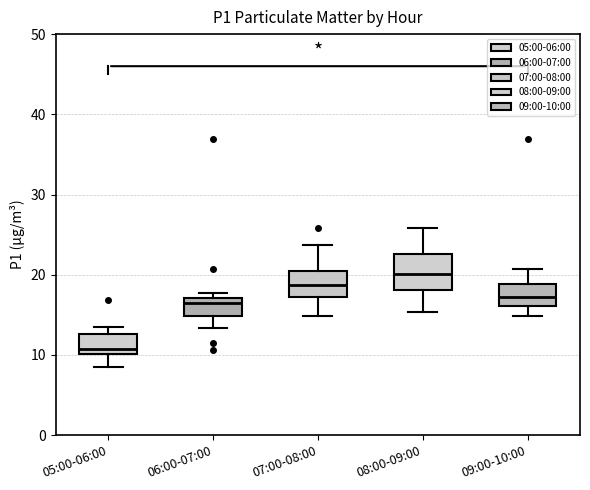

Comparing the boxes themselves (not the whiskers), which one is the tallest?

08:00-09:00